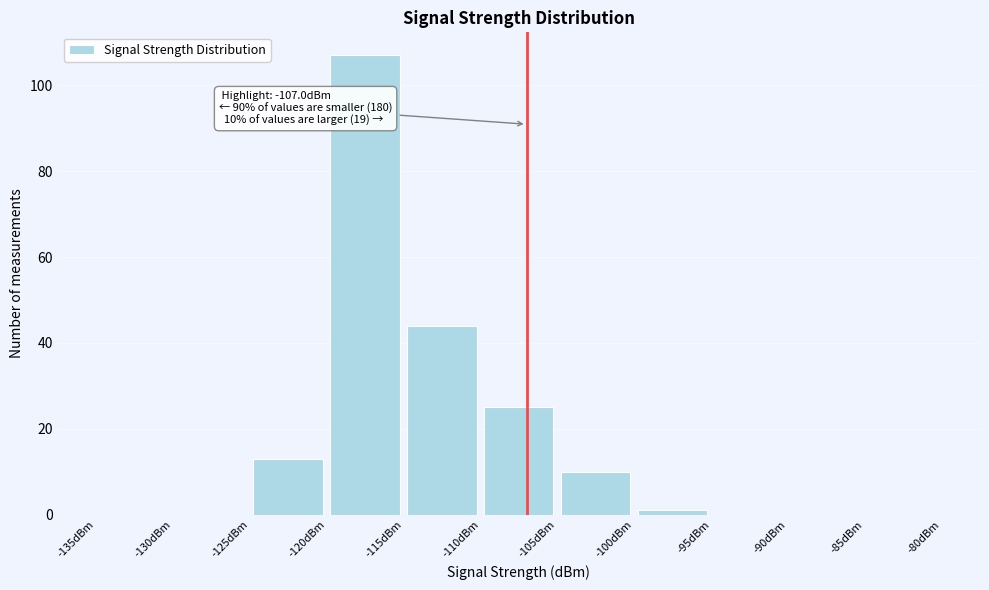

Over which range of the x-axis is the bar tallest?

-120 to -115